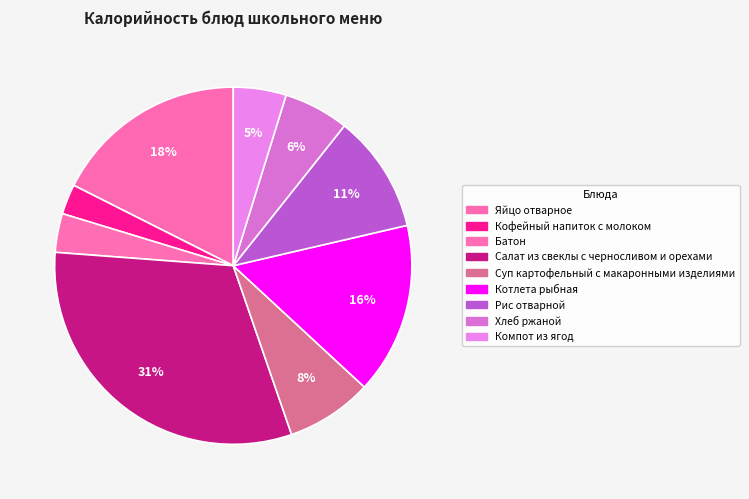

How many segments does this pie chart have?

9